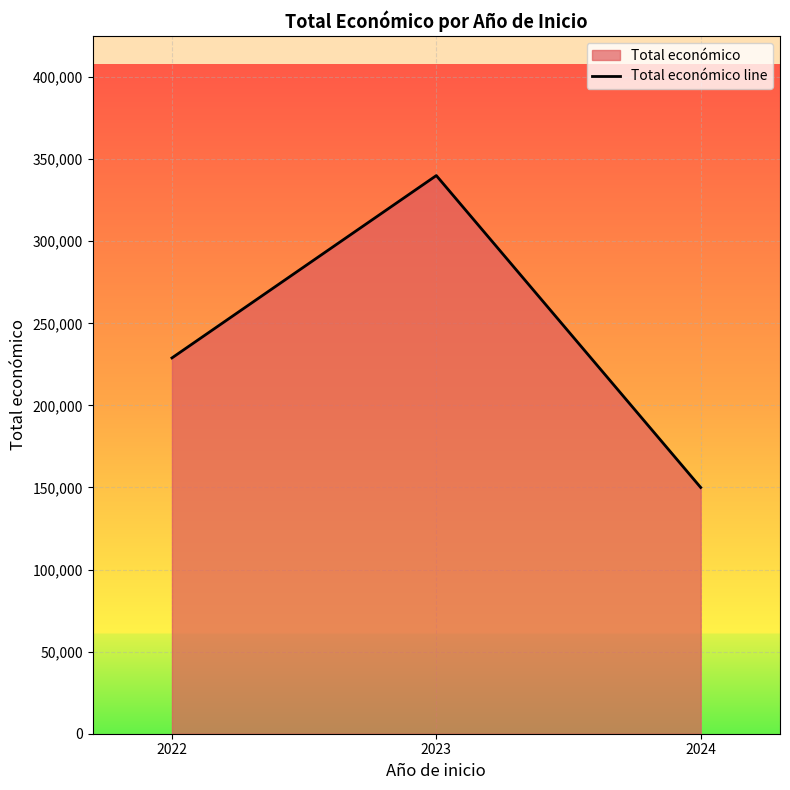

Reading right to left, list all the values displayed in this chart.

150000	340000	228922